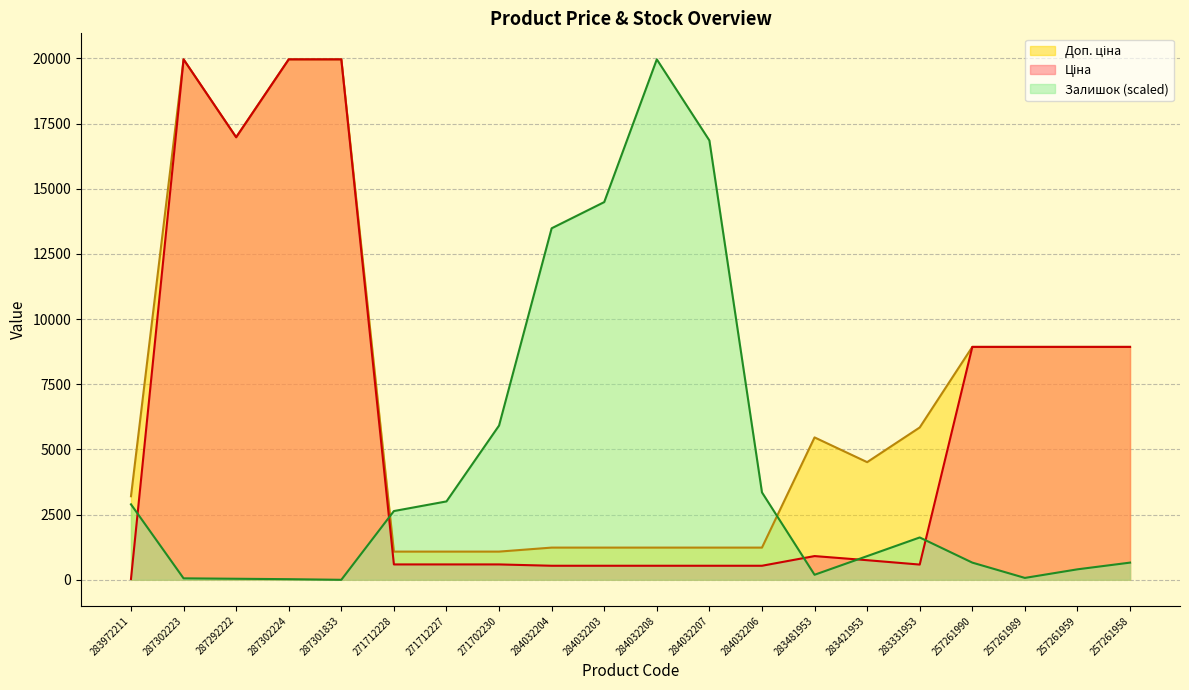

What is the difference between the second highest and minimum values in the Залишок series?

16852.6